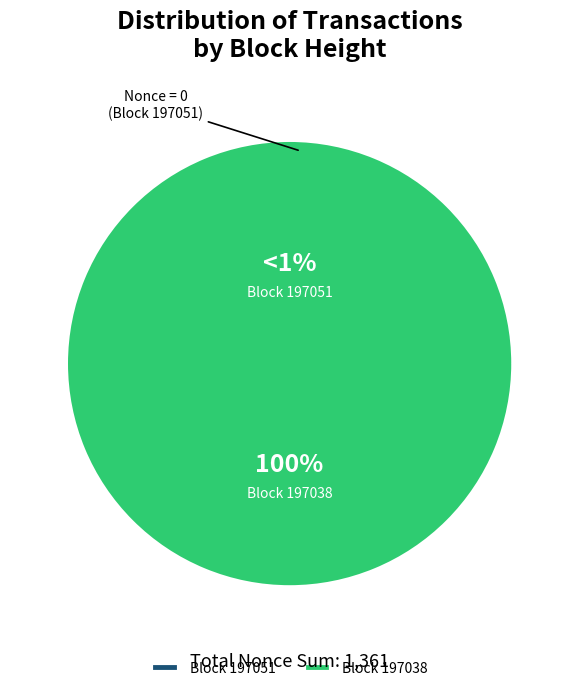

Rank the categories by value from lowest to highest.

197051, 197038